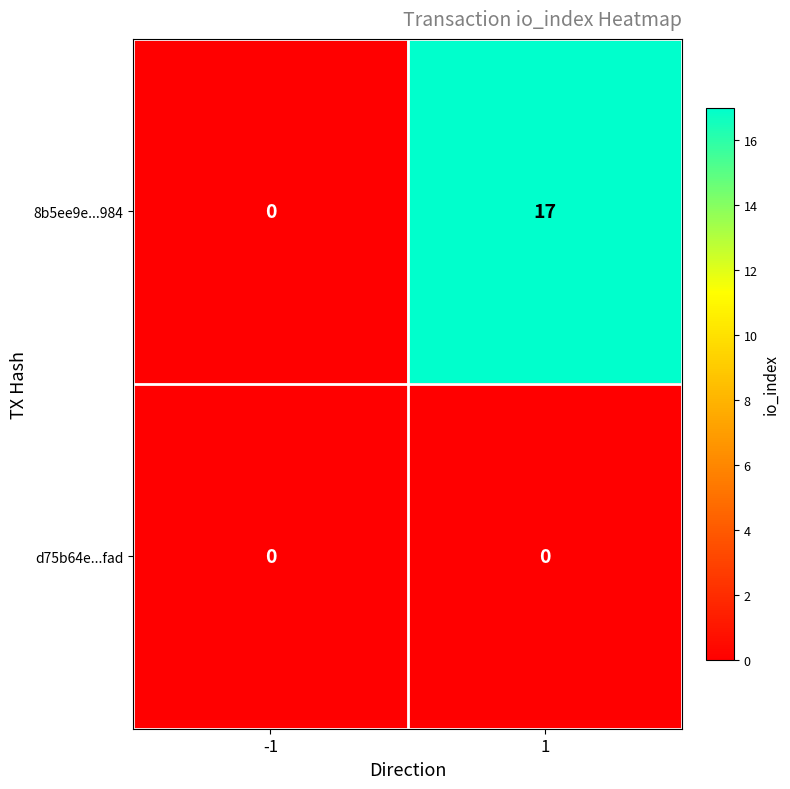

Which series has the largest total across all categories?

8b5ee9e...984